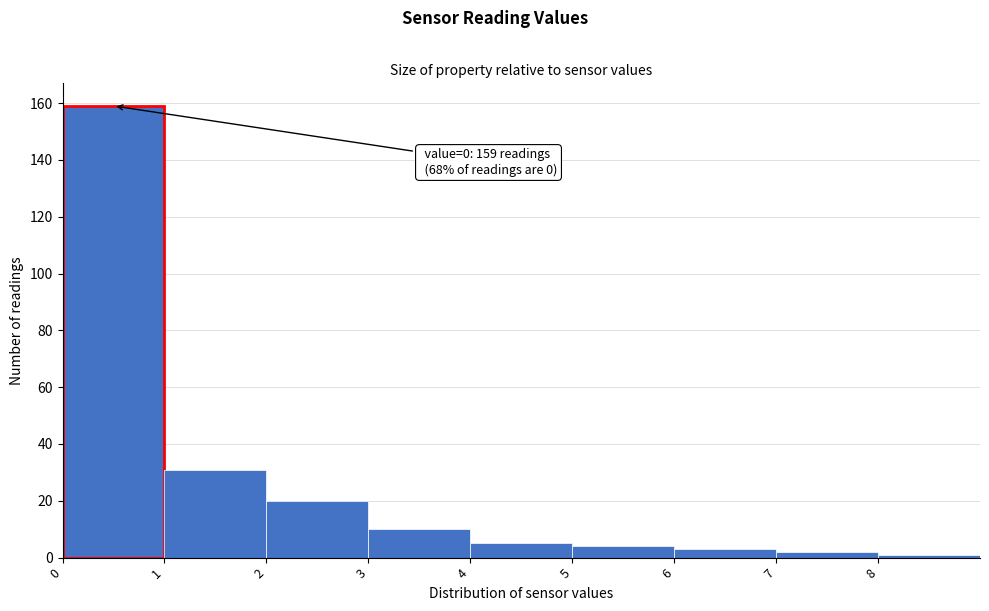

Over which range of the x-axis is the bar tallest?

0 to 1